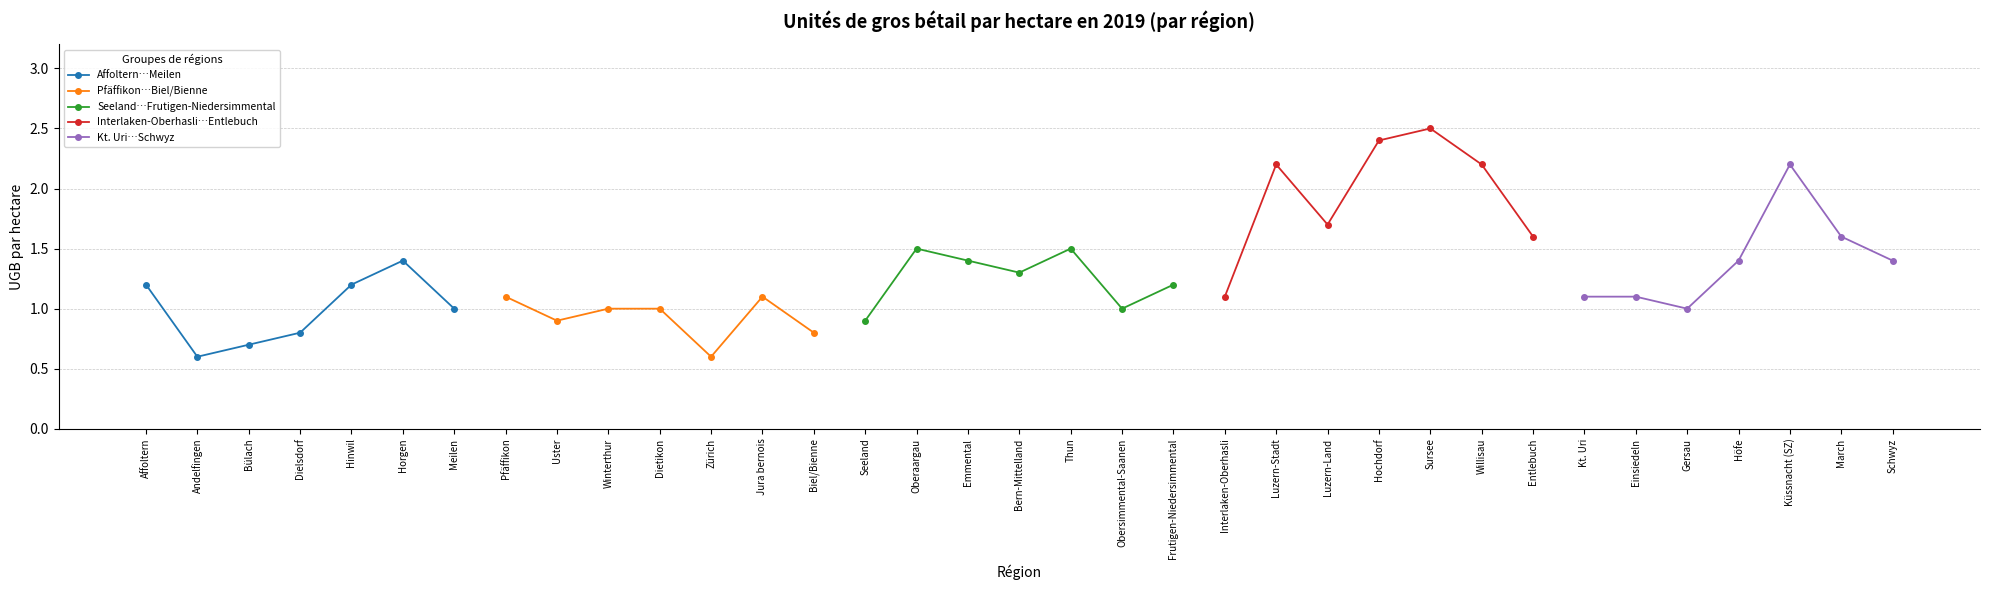

At which label is Affoltern…Meilen closest to 1?

Meilen